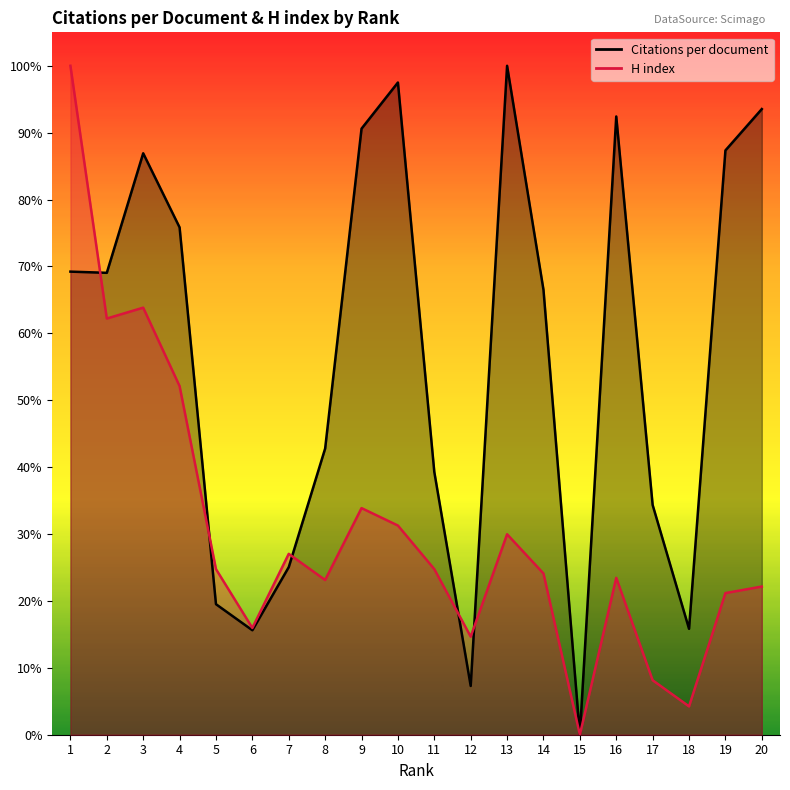

Reading right to left, transcribe all the data shown in this chart.

Citations per document: 0.9	0.9	0.2	0.3	0.9	0.0	0.7	1.0	0.1	0.4	1.0	0.9	0.4	0.3	0.2	0.2	0.8	0.9	0.7	0.7
H index: 0.2	0.2	0.0	0.1	0.2	0.0	0.2	0.3	0.1	0.2	0.3	0.3	0.2	0.3	0.2	0.2	0.5	0.6	0.6	1.0